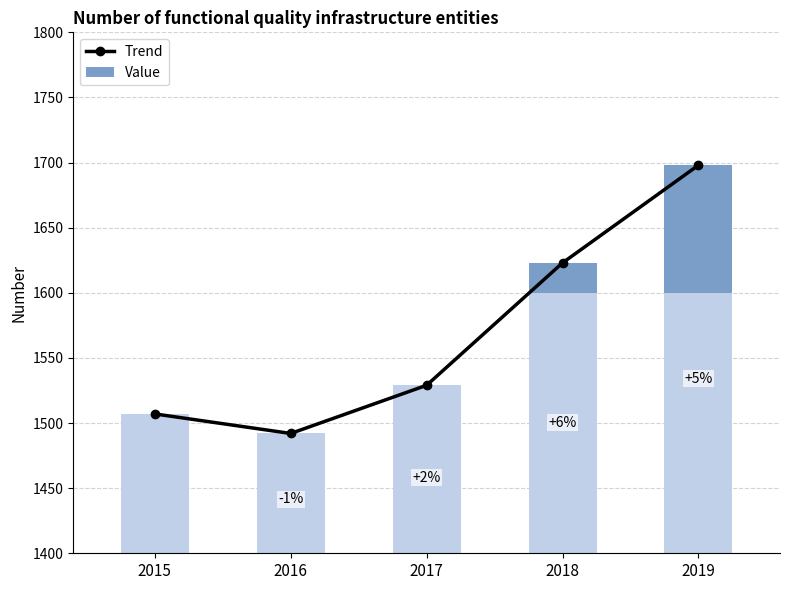

How many bars are there in total?

5